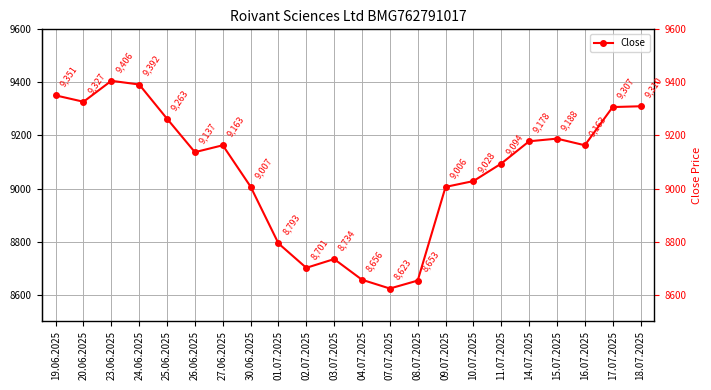

Reading left to right, what are all the values shown in this chart?

9351	9327	9406	9392	9263	9137	9163	9007	8793	8701	8734	8656	8623	8653	9006	9028	9094	9178	9188	9163	9307	9310